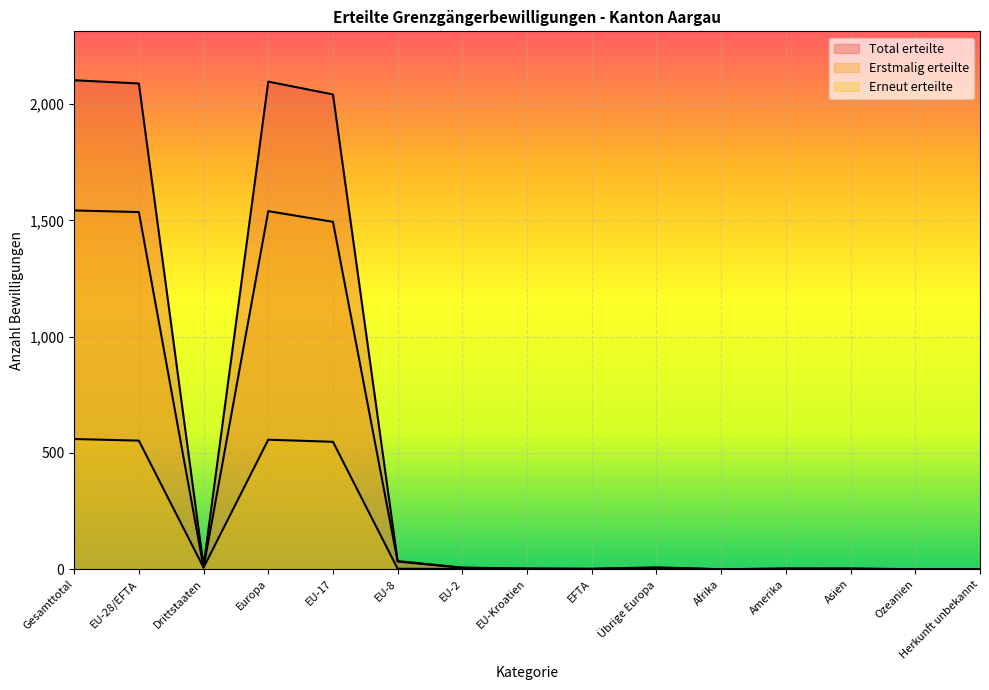

At which label does Erneut erteilte reach its peak?

Gesamttotal